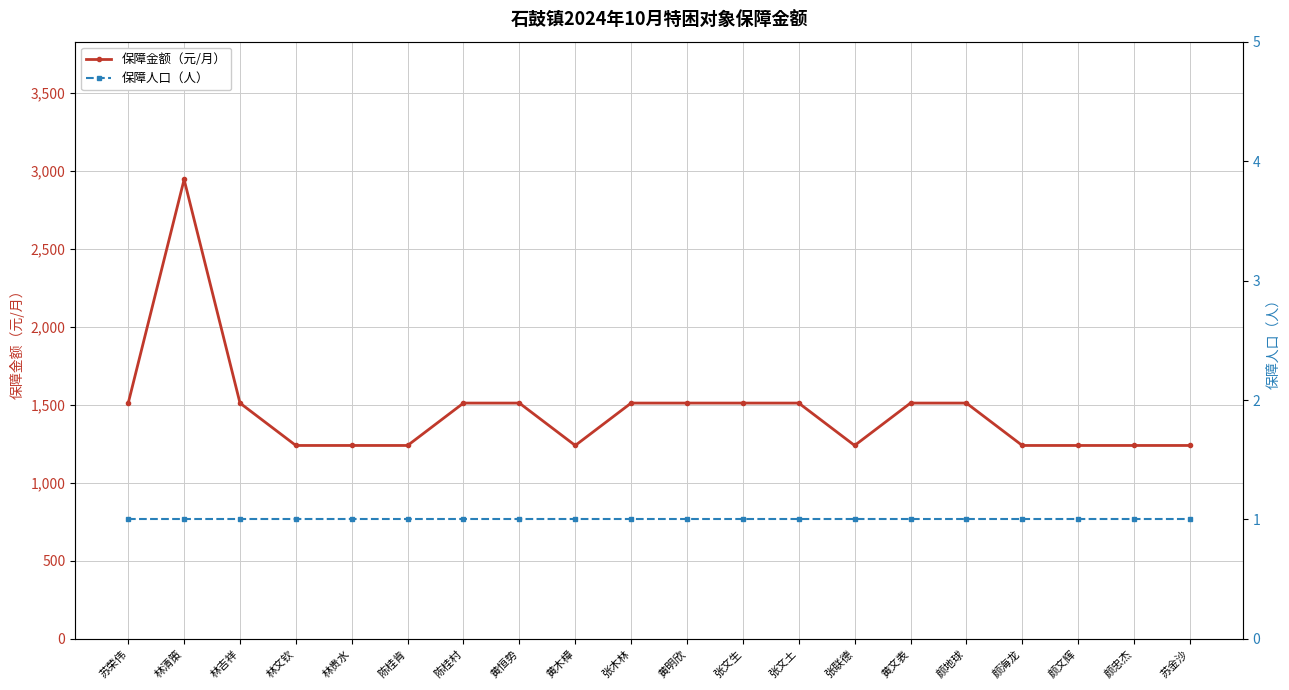

List the series in order of their overall mean, highest first.

保障金额（元/月）, 保障人口（人）